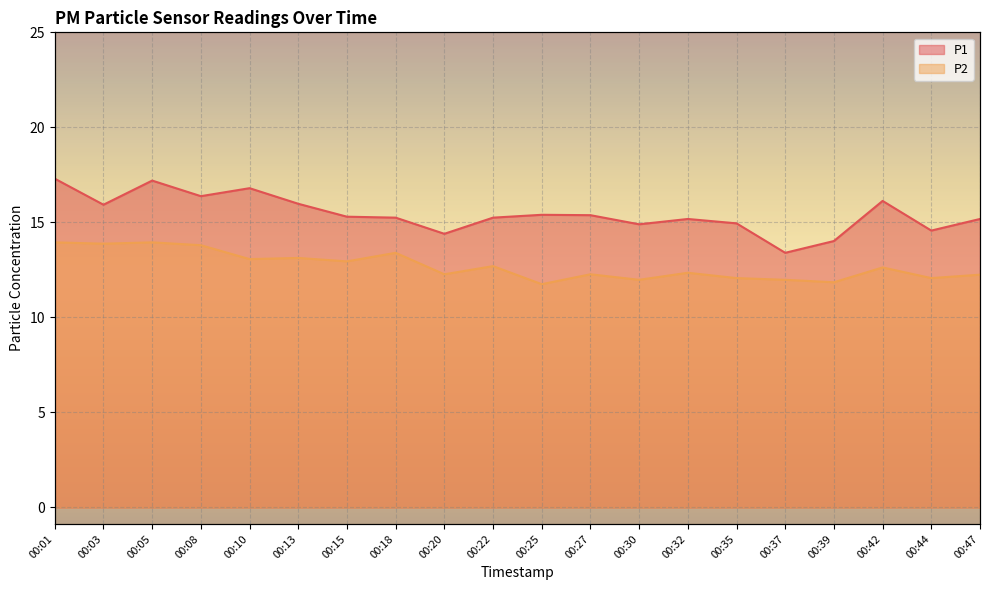

Does the chart display data point markers on the line(s)?

No